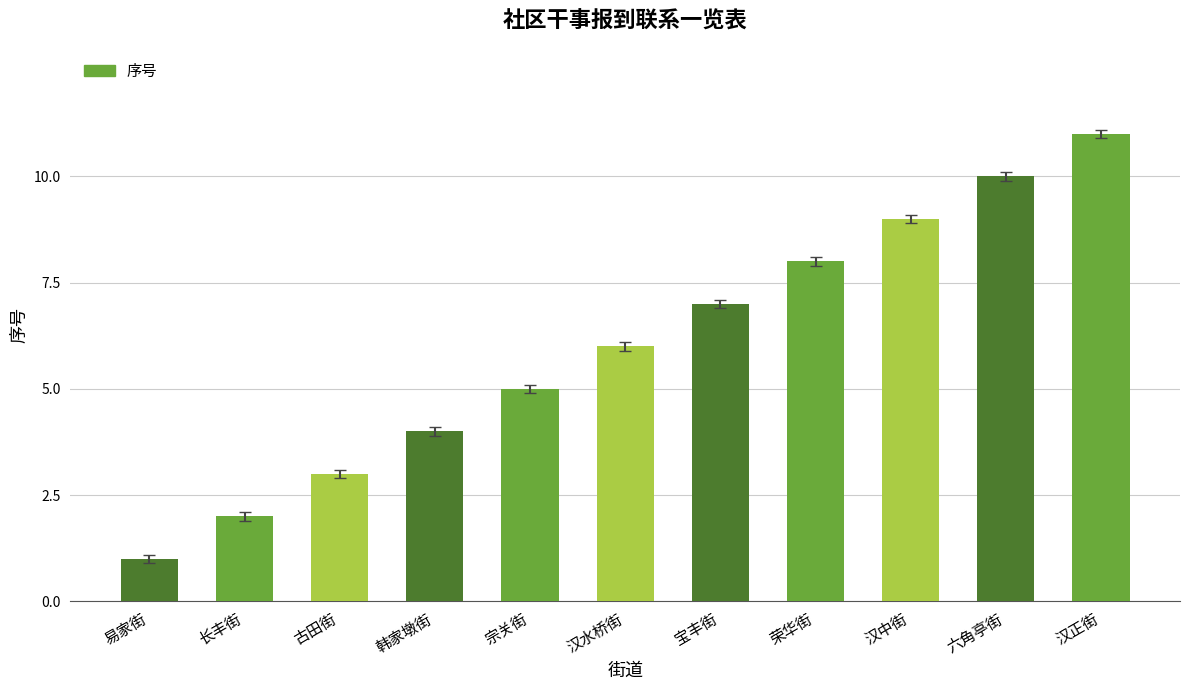

Reading left to right, extract all data points from this chart.

易家街=1	长丰街=2	古田街=3	韩家墩街=4	宗关街=5	汉水桥街=6	宝丰街=7	荣华街=8	汉中街=9	六角亭街=10	汉正街=11